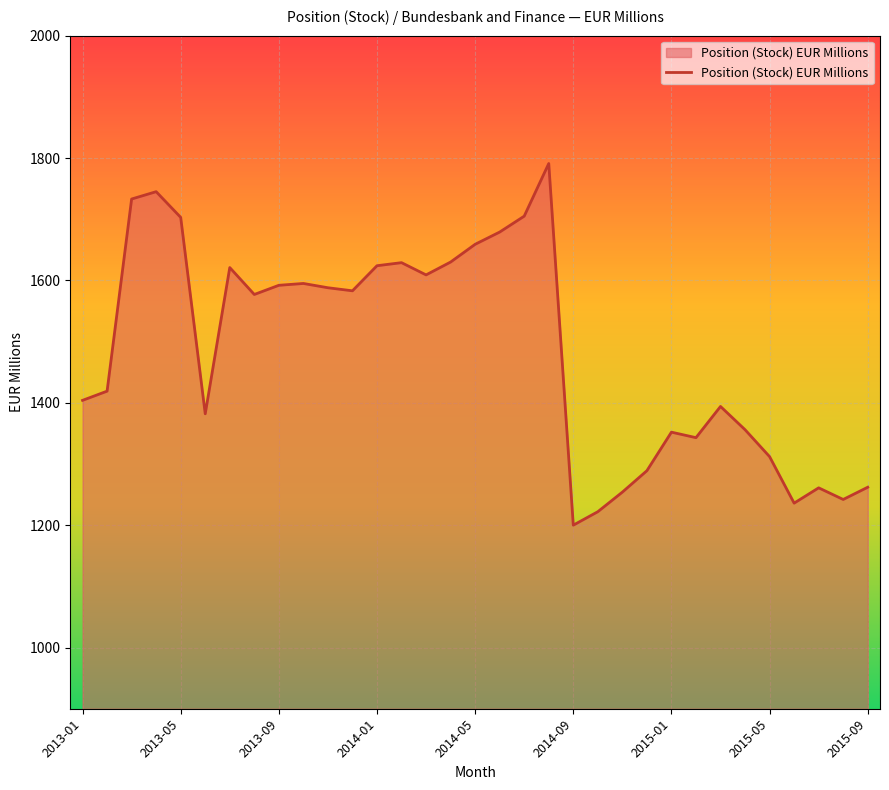

What is the maximum value shown in the chart?

1791